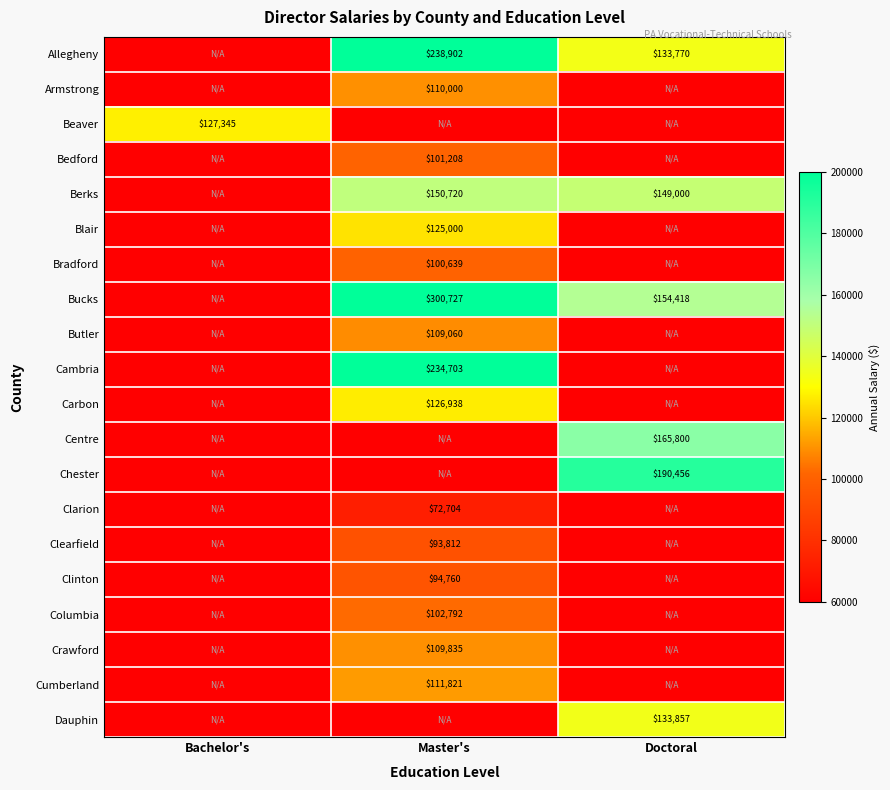

At how many categories does at least one series exceed 152141?

2